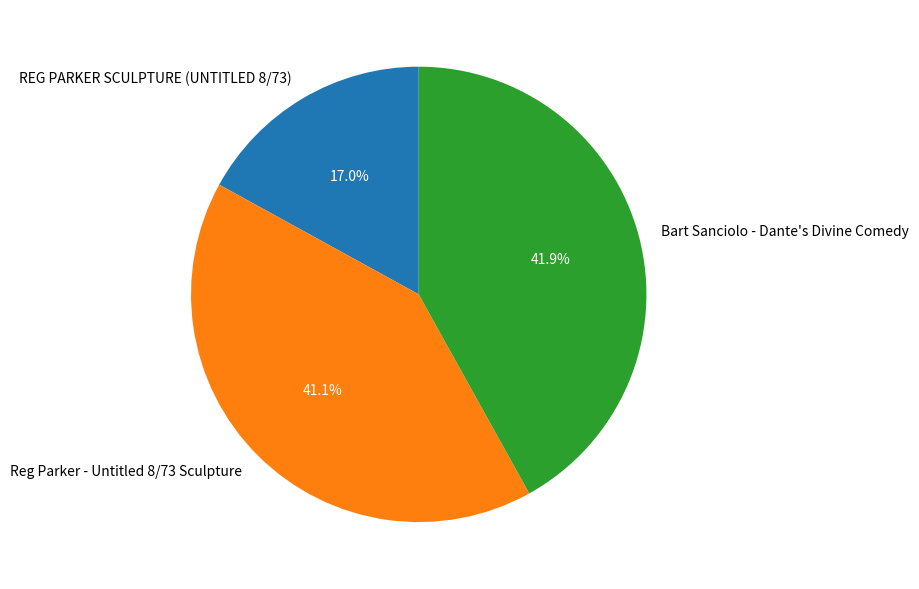

Approximately how many times larger is the value at Bart Sanciolo - Dante's Divine Comedy compared to REG PARKER SCULPTURE (UNTITLED 8/73)?

2.5